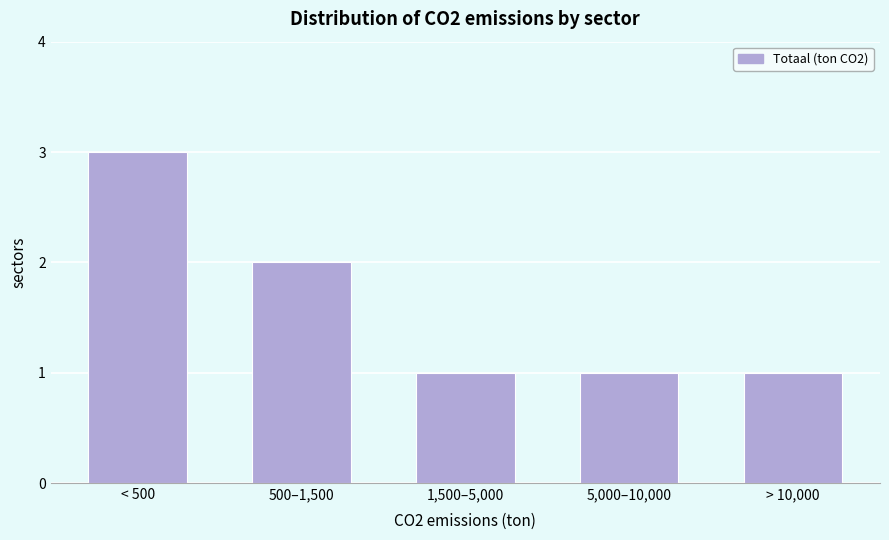

Reading right to left, what are all the values shown in this chart?

1	1	1	2	3